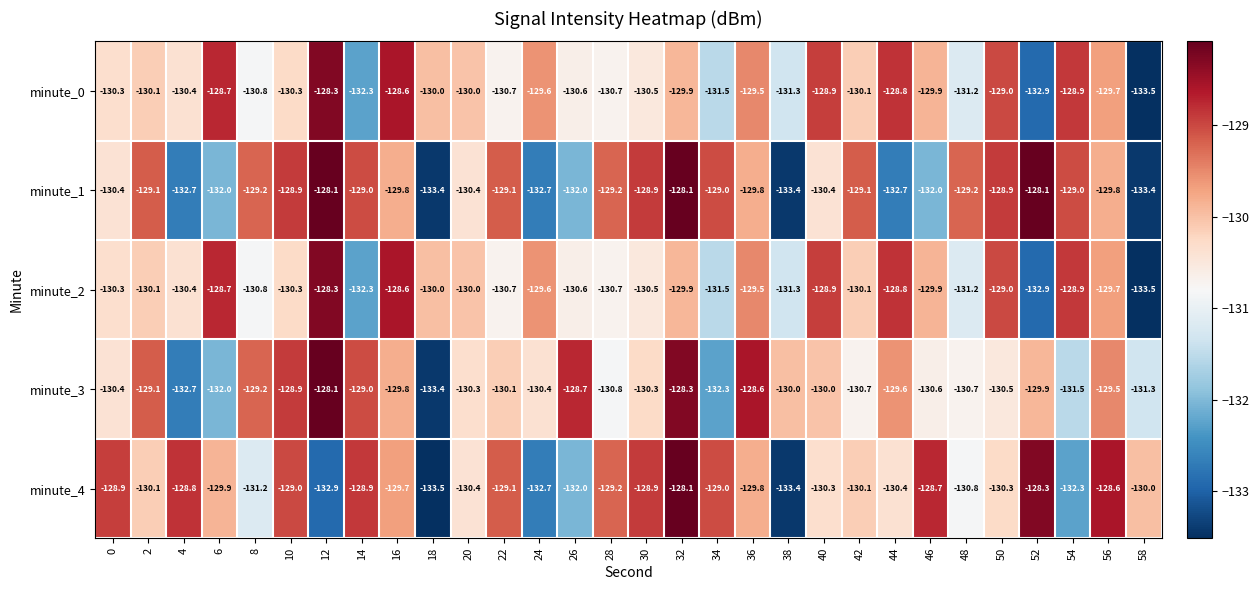

Read the minute_2 value at 56.

-129.7